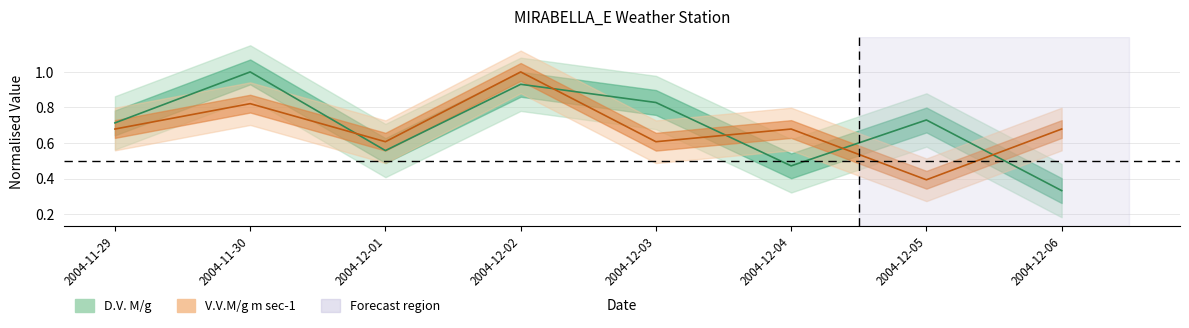

The V.V.M/g m sec-1 series shows 0.7 at 2004-12-04. True or false?

True